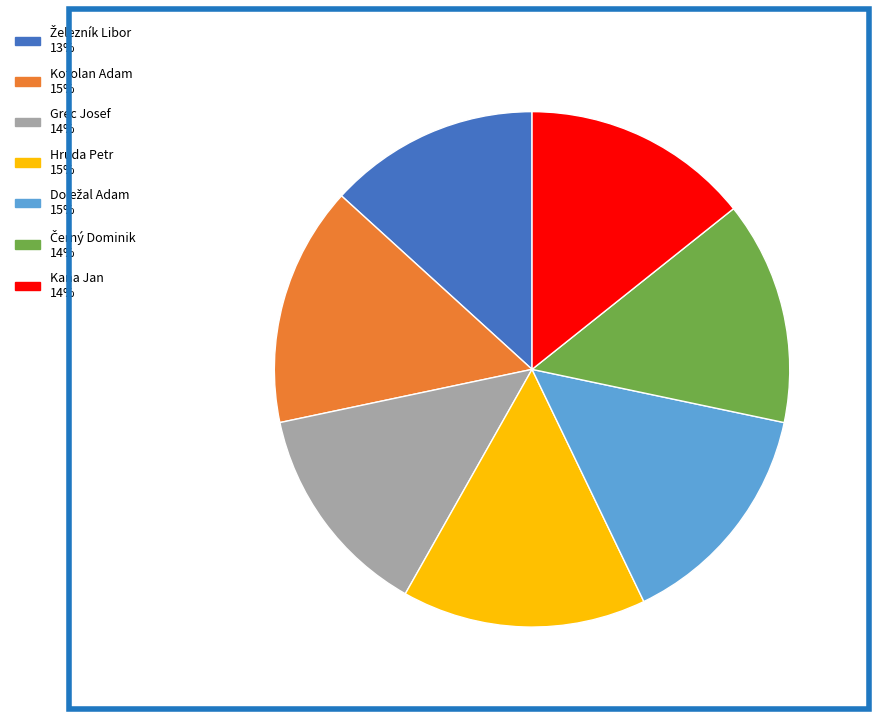

True or false: Kotolan Adam accounts for 15% of the total.

True